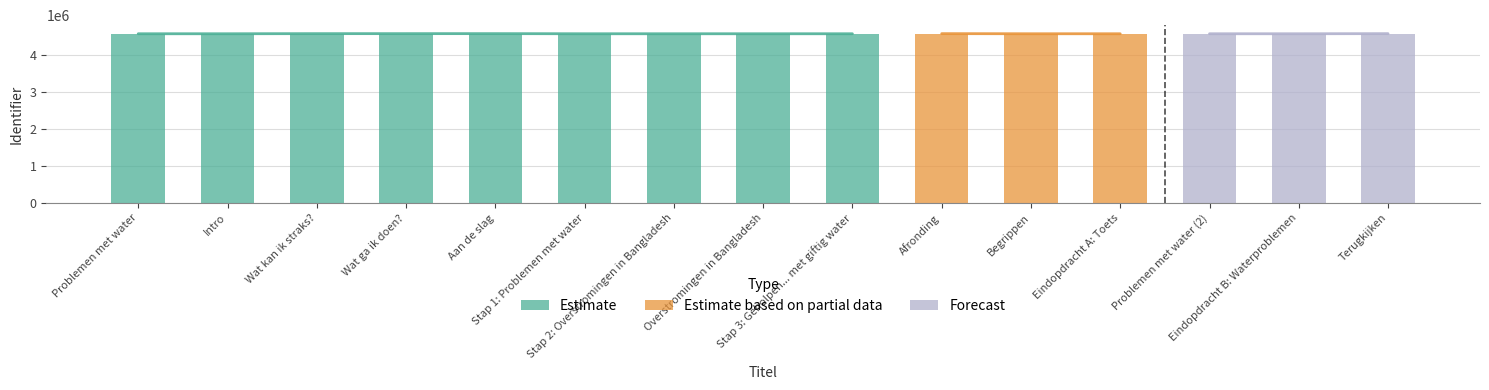

How many data points are less than 4567742?

7